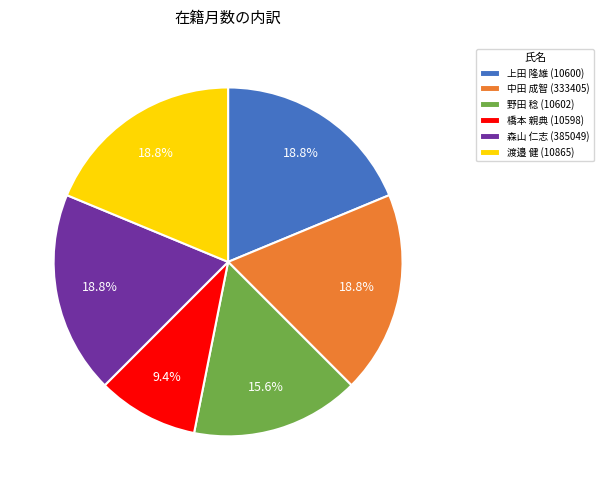

What is the smallest slice in the pie chart?

橋本 親典 (10598)